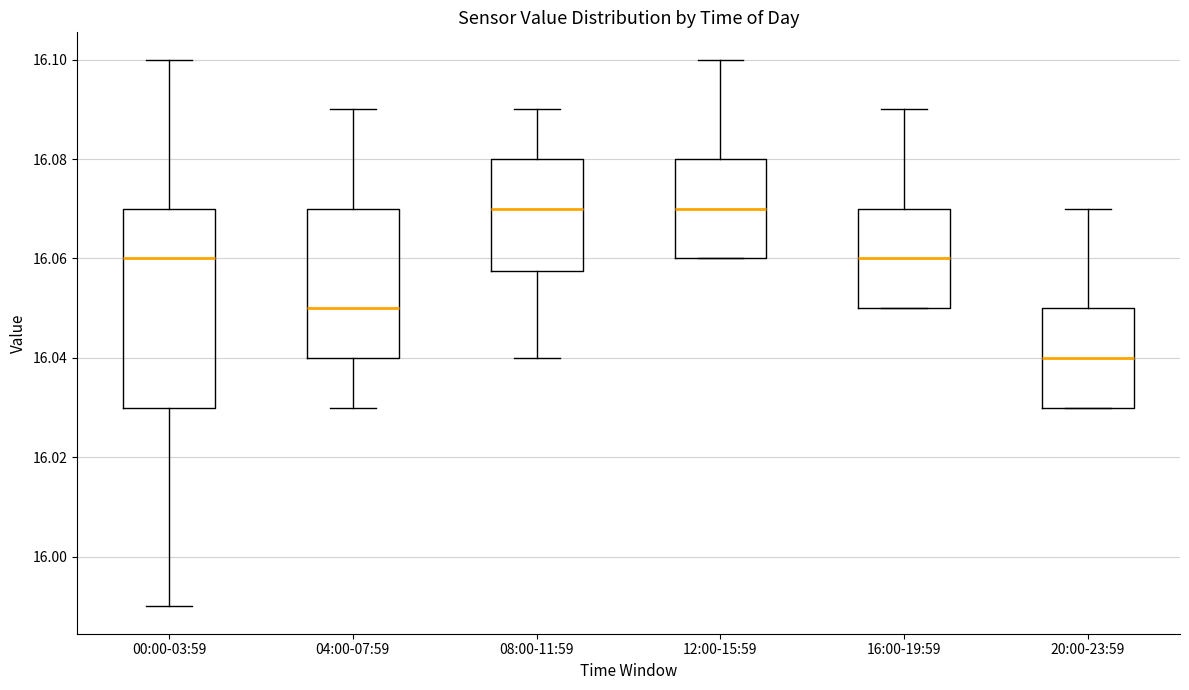

Where is the upper edge of the box for 04:00-07:59 on the y-axis? The values are not printed on the chart, so give them approximately, as read against the axis.

16.070